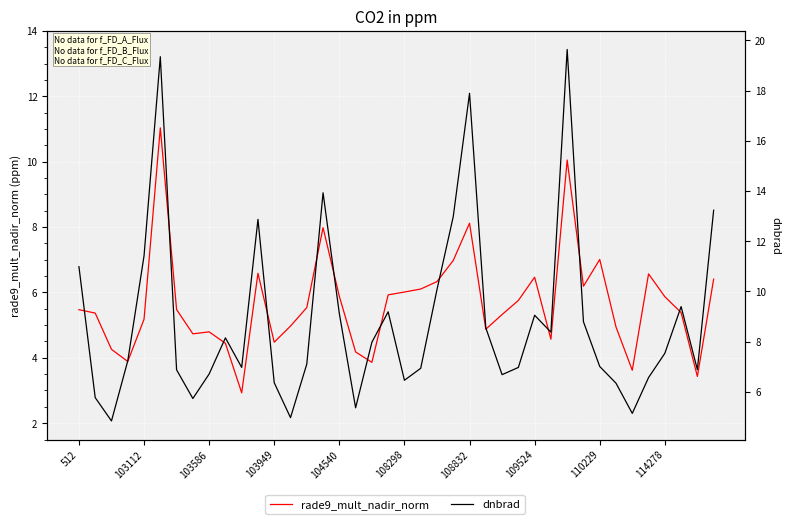

Where does the rade9_mult_nadir_norm series first go above 5?

512